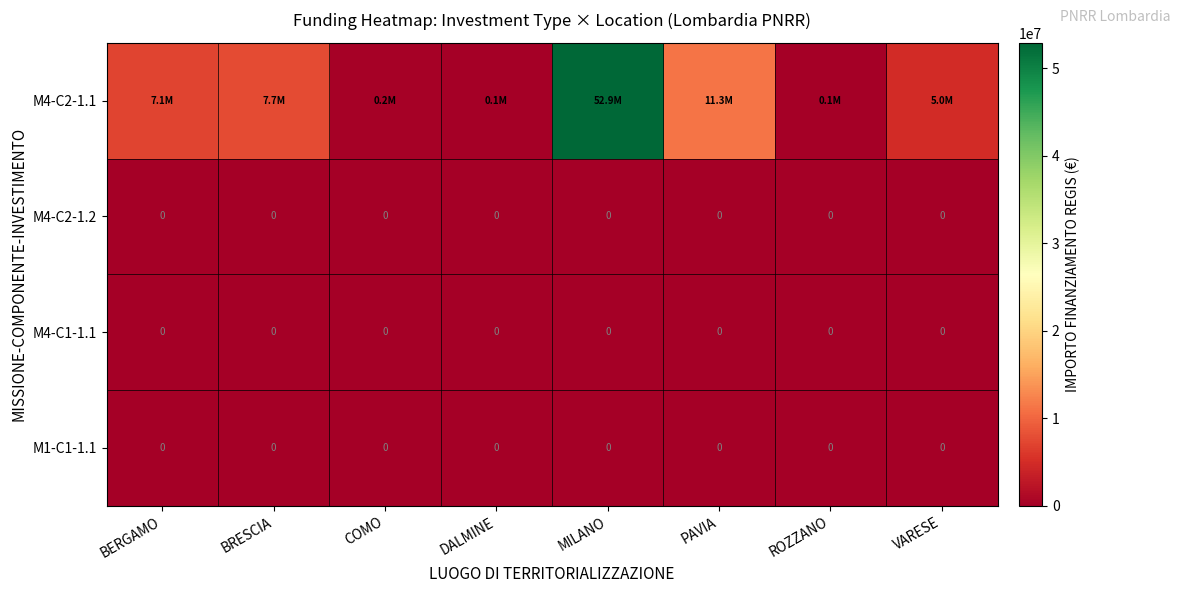

List the series in order of their peak value, lowest first.

M4-C2-1.2, M4-C1-1.1, M1-C1-1.1, M4-C2-1.1